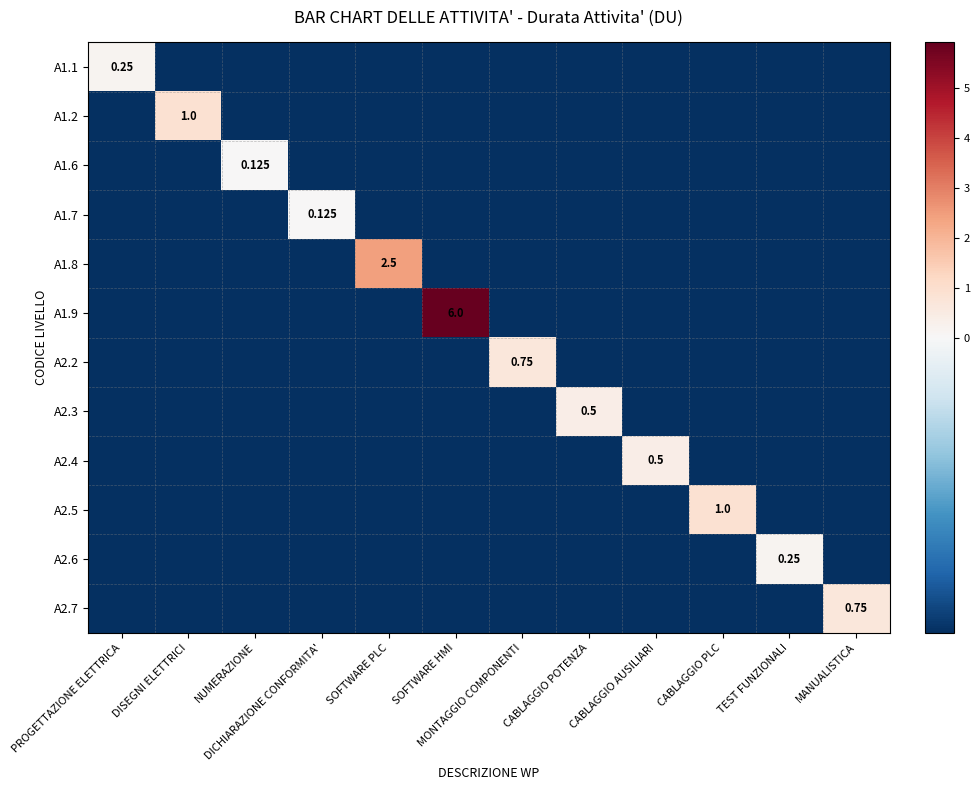

List the series in order of their peak value, lowest first.

A1.6, A1.7, A1.1, A2.6, A2.3, A2.4, A2.2, A2.7, A1.2, A2.5, A1.8, A1.9